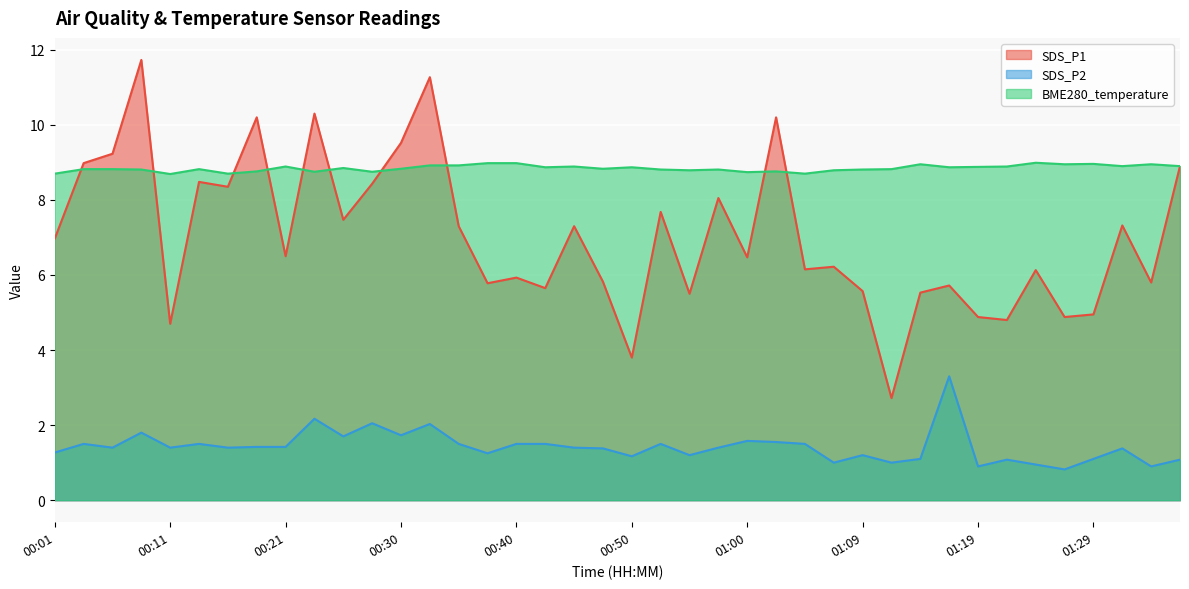

True or false: SDS_P1 and SDS_P2 intersect in this chart.

False